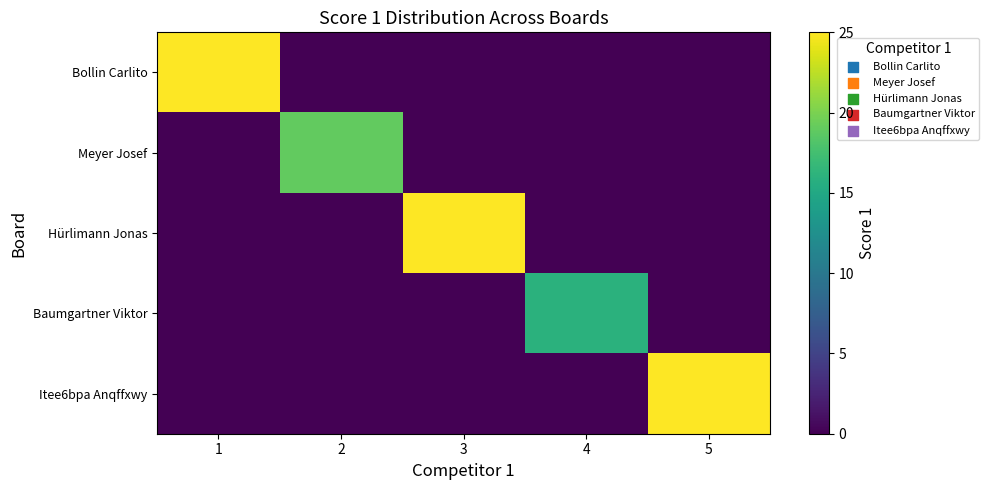

Rank the series by their maximum value, from lowest to highest.

Baumgartner Viktor, Meyer Josef, Bollin Carlito, Hürlimann Jonas, Itee6bpa Anqffxwy